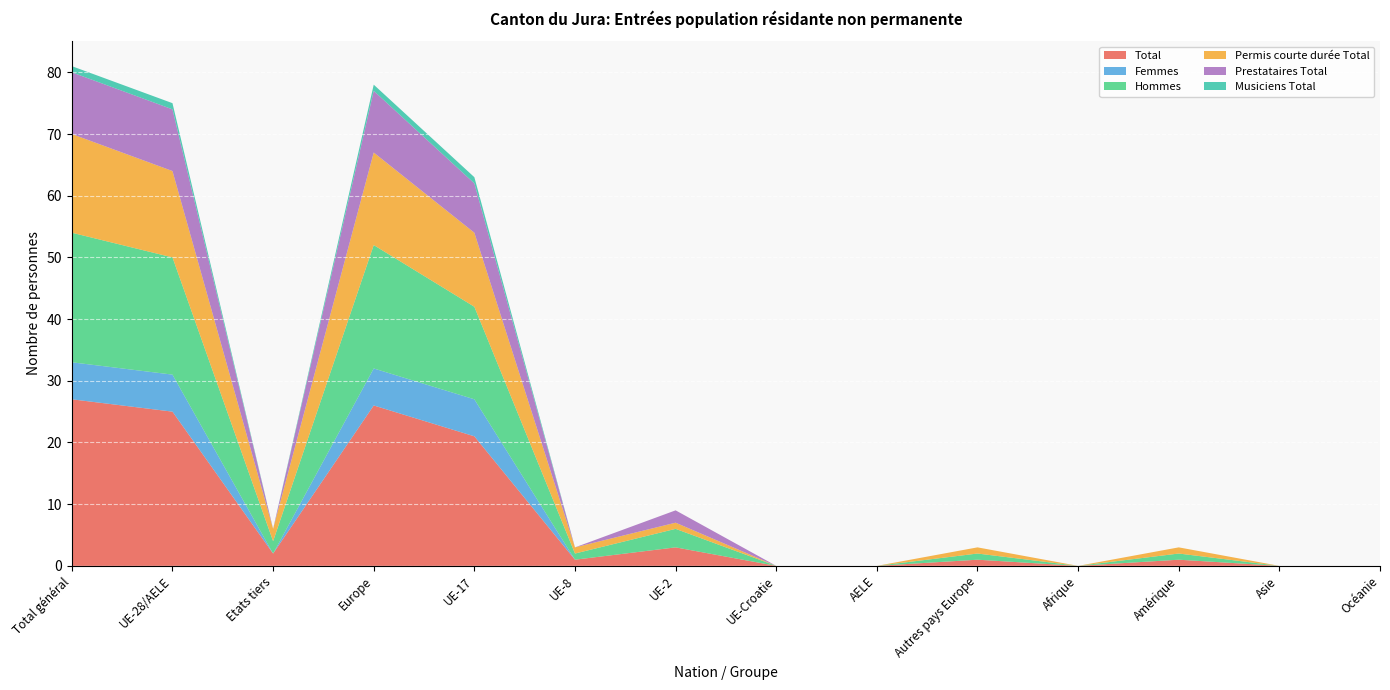

Reading left to right, transcribe all the data shown in this chart.

Total: 27	25	2	26	21	1	3	0	0	1	0	1	0	0
Femmes: 6	6	0	6	6	0	0	0	0	0	0	0	0	0
Hommes: 21	19	2	20	15	1	3	0	0	1	0	1	0	0
Permis courte durée Total: 16	14	2	15	12	1	1	0	0	1	0	1	0	0
Prestataires Total: 10	10	0	10	8	0	2	0	0	0	0	0	0	0
Musiciens Total: 1	1	0	1	1	0	0	0	0	0	0	0	0	0